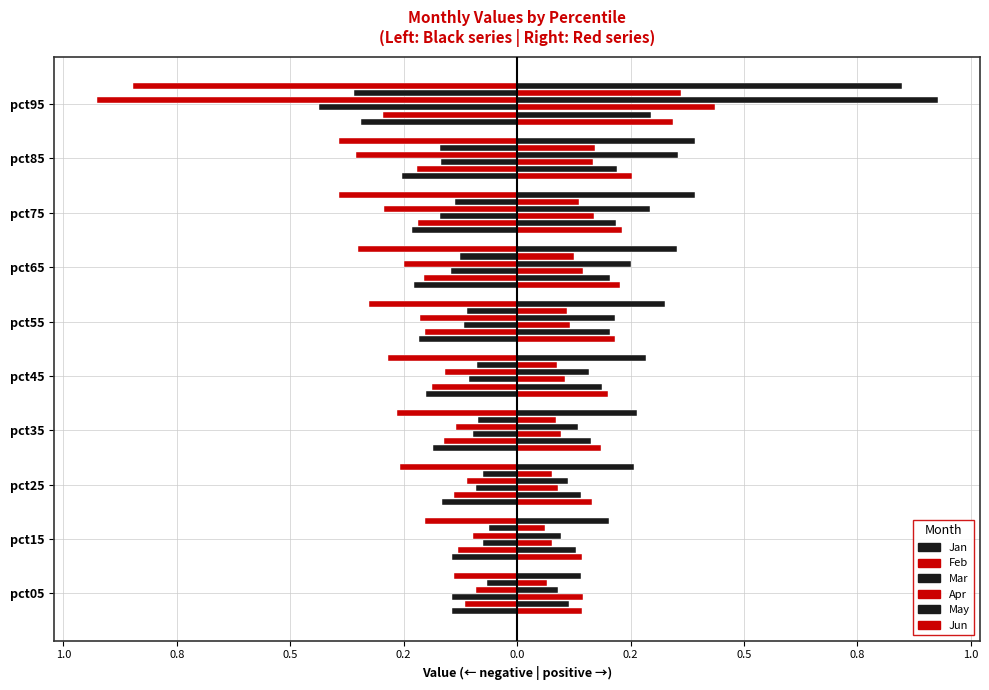

Is it true that Feb equals -0.1 at pct55?

False